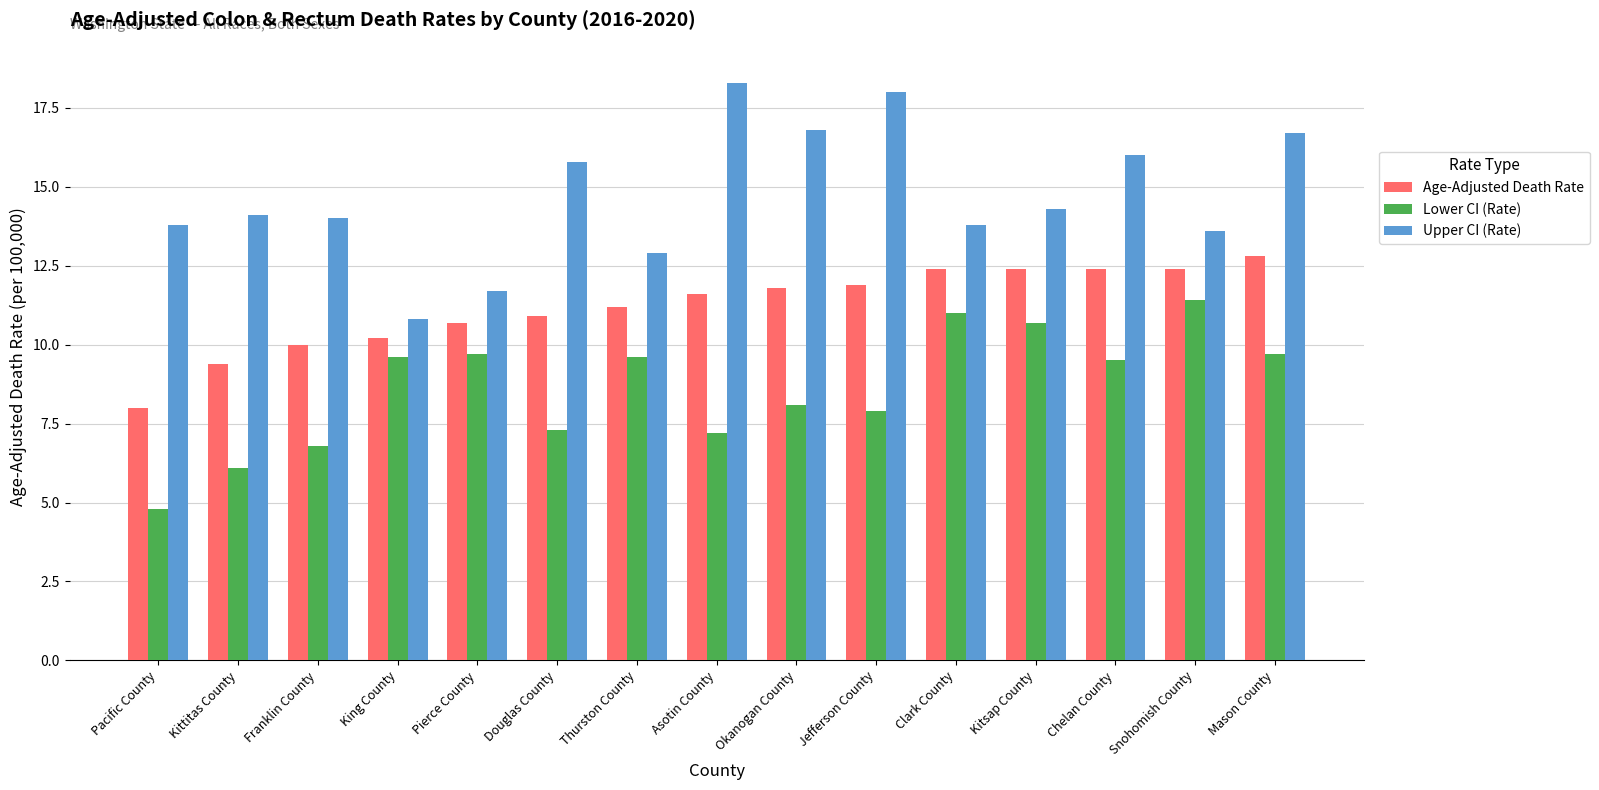

What is the sum of the Age-Adjusted Death Rate values at Kitsap County and Snohomish County?

24.8